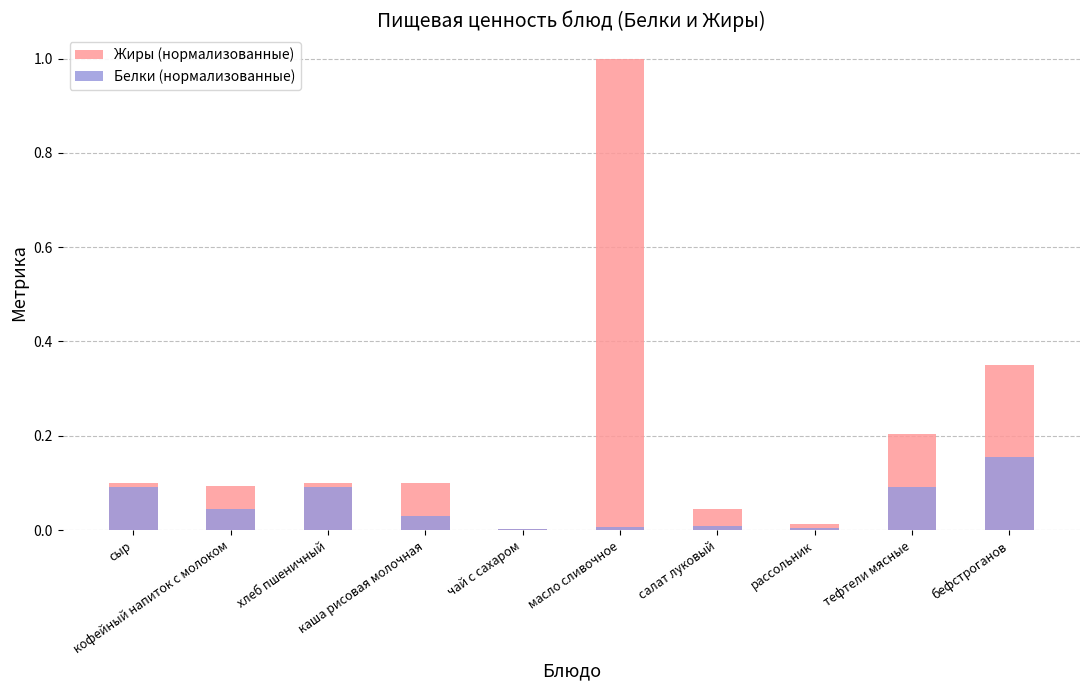

Which has a higher value, тефтели мясные or чай с сахаром?

тефтели мясные